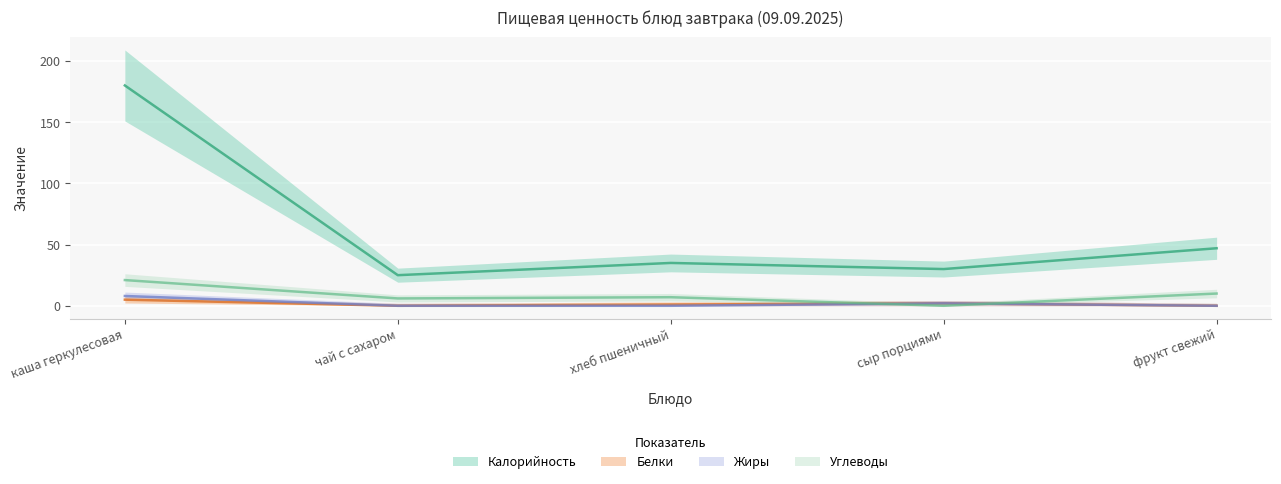

What is the approximate value of Жиры at сыр порциями?

2